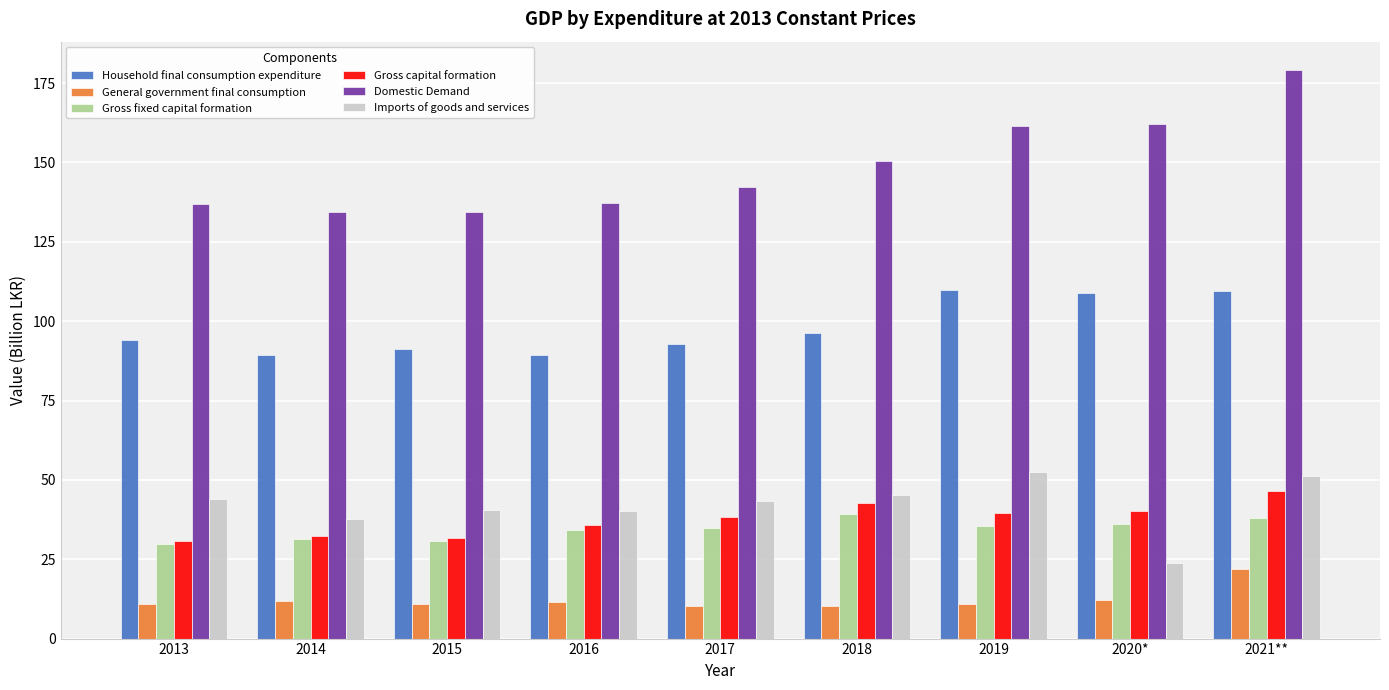

The Imports of goods and services series shows 57.3 at 2017. True or false?

False